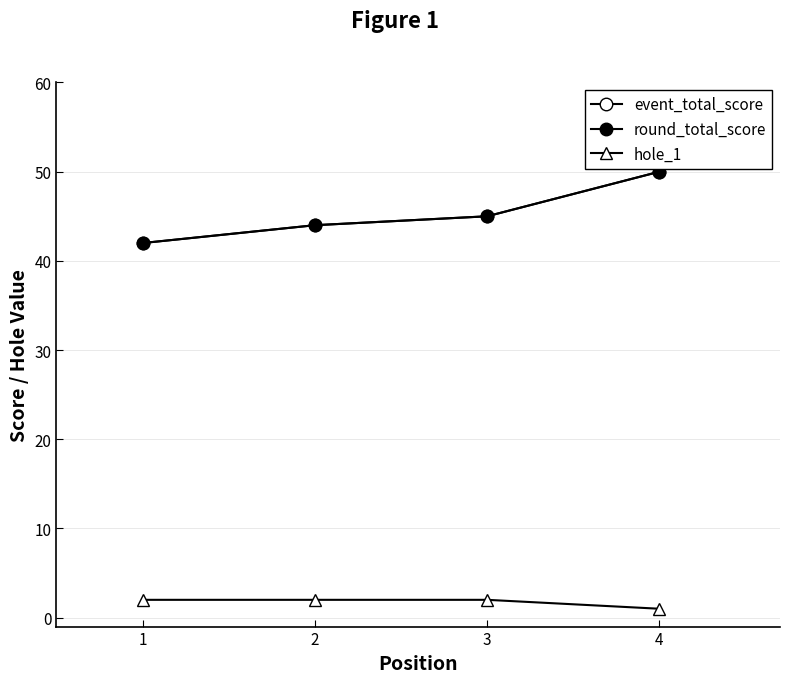

Does the chart display data point markers on the line(s)?

Yes